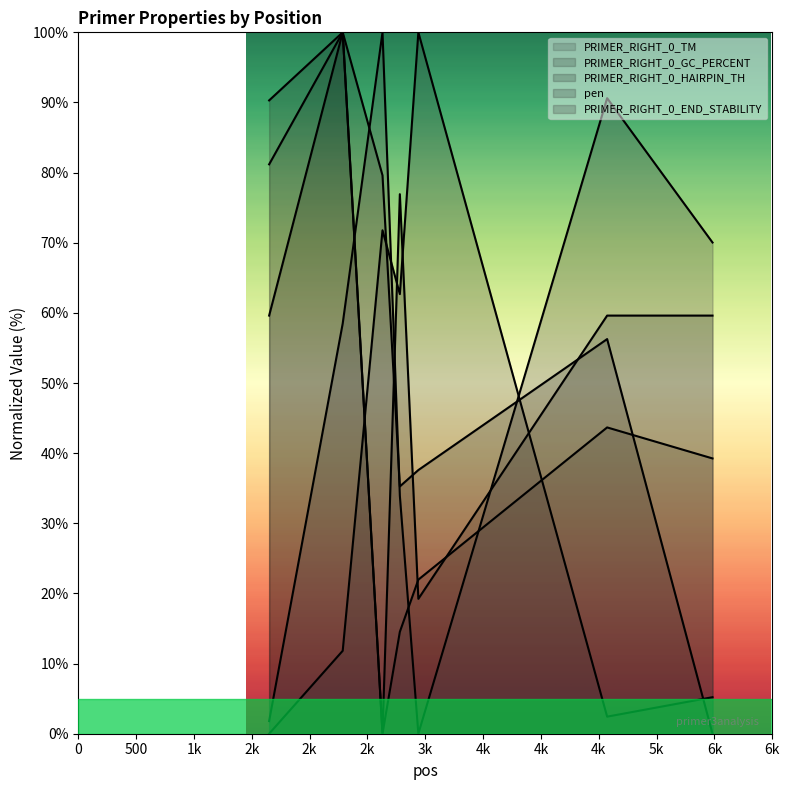

What is the difference between the PRIMER_RIGHT_0_HAIRPIN_TH values at 4572 and 2940?

18.7